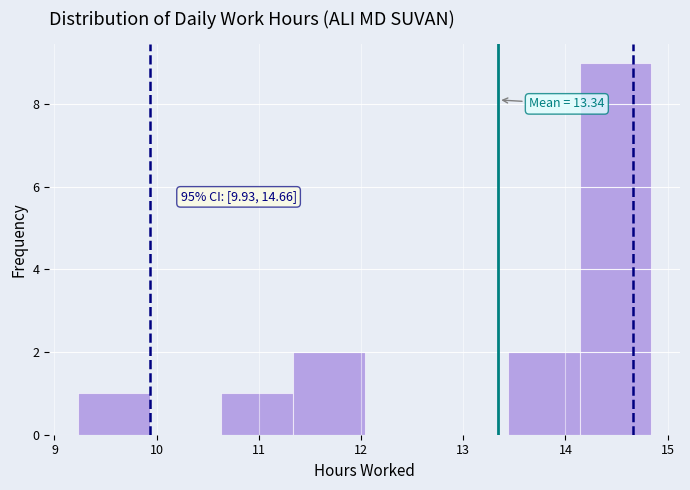

Over which range of the x-axis is the bar tallest?

14.1 to 14.8